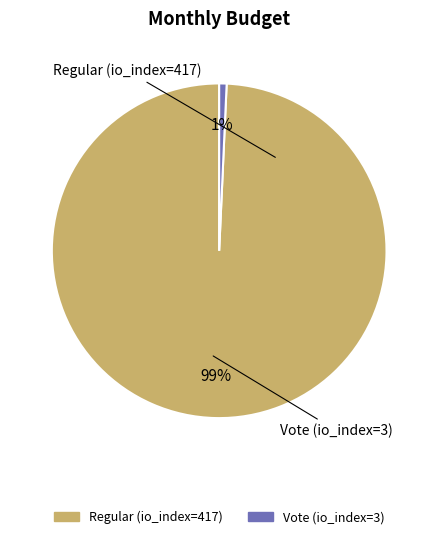

Which category accounts for the majority?

Regular (io_index=417)